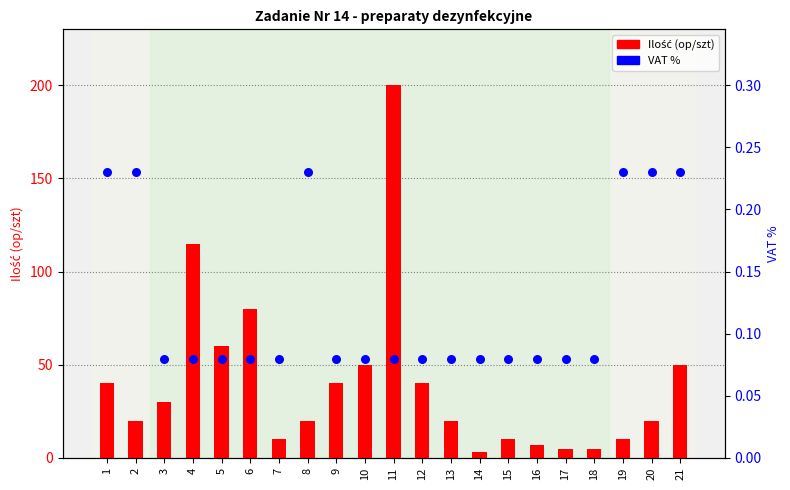

At which category is the sum across all series the highest?

11